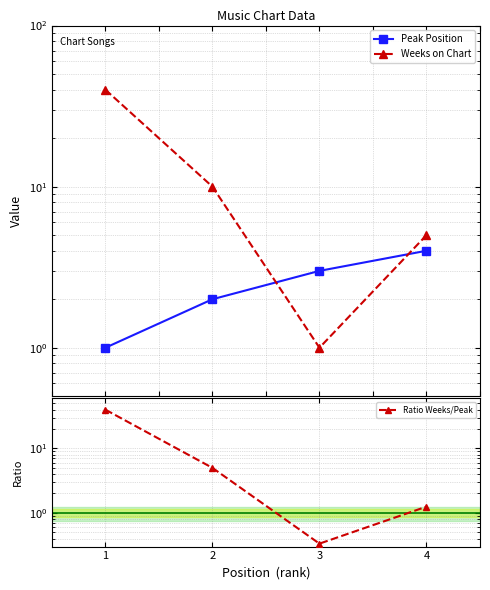

List the labels in order of Peak Position value, largest first.

4, 3, 2, 1